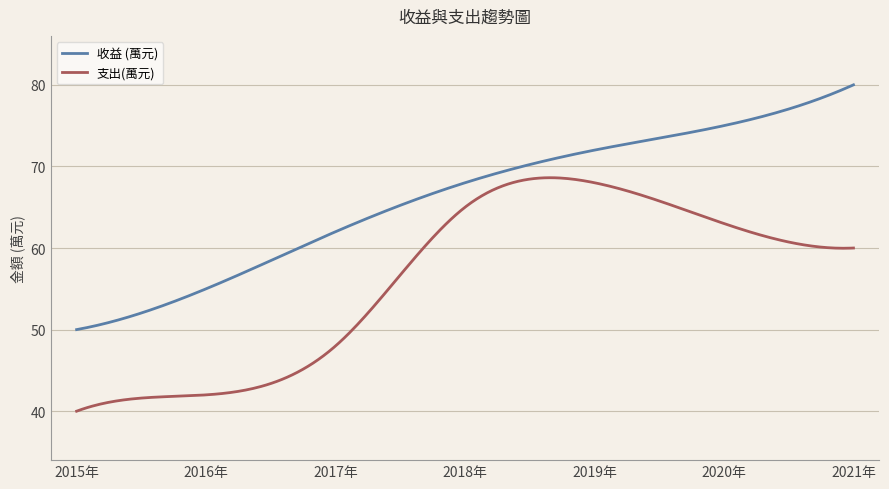

List the series in order of their overall mean, lowest first.

支出(萬元), 收益 (萬元)